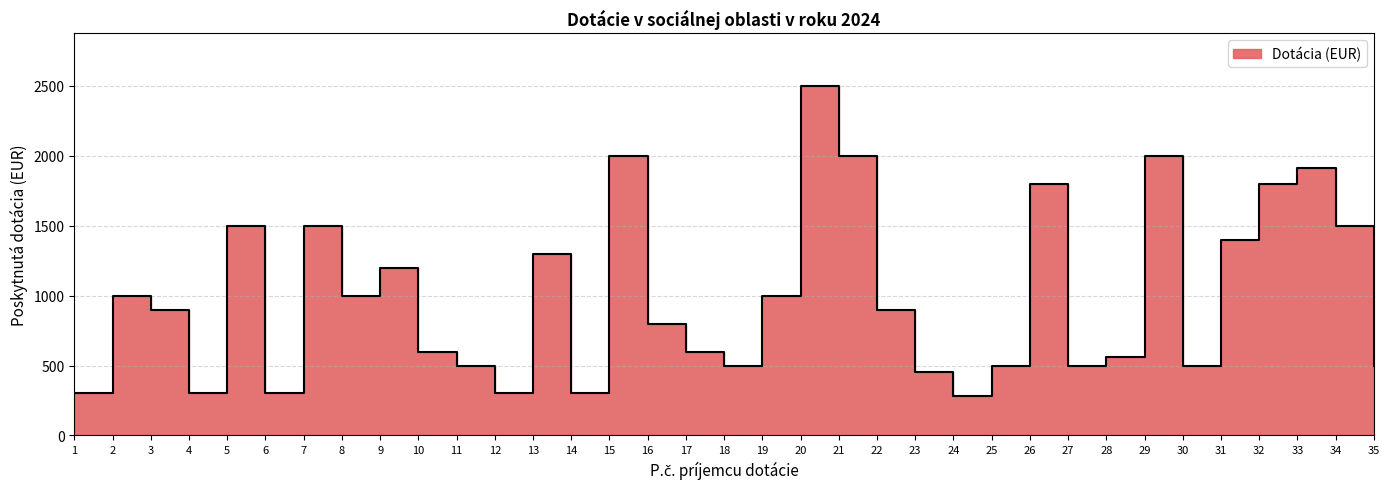

List the labels in order of value, smallest first.

24, 1, 4, 6, 12, 14, 23, 11, 18, 25, 27, 30, 35, 28, 10, 17, 16, 3, 22, 2, 8, 19, 9, 13, 31, 5, 7, 34, 26, 32, 33, 15, 21, 29, 20